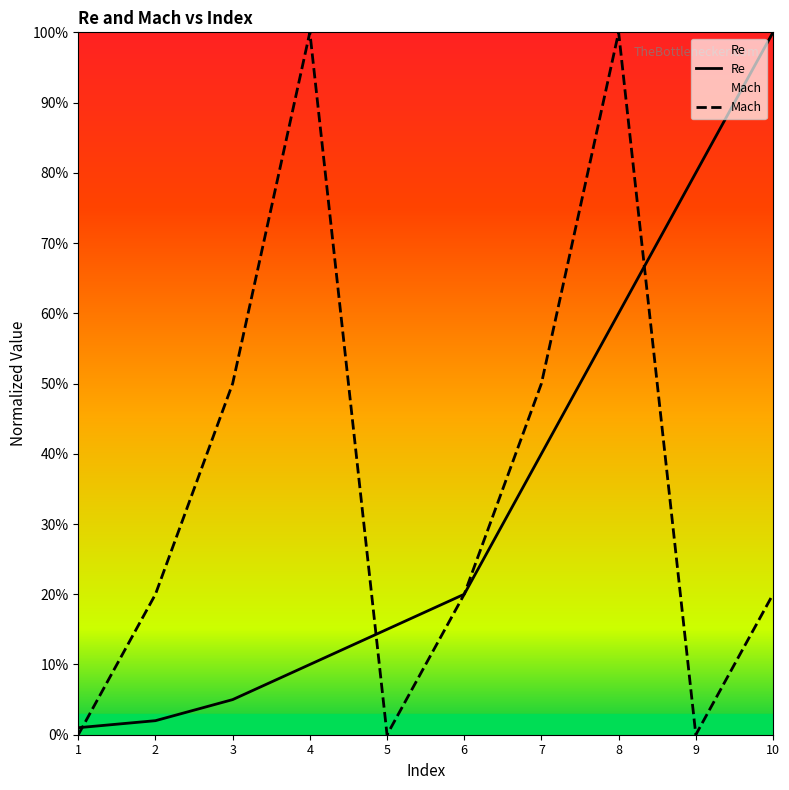

What are all the series names shown in the legend?

Re, Mach